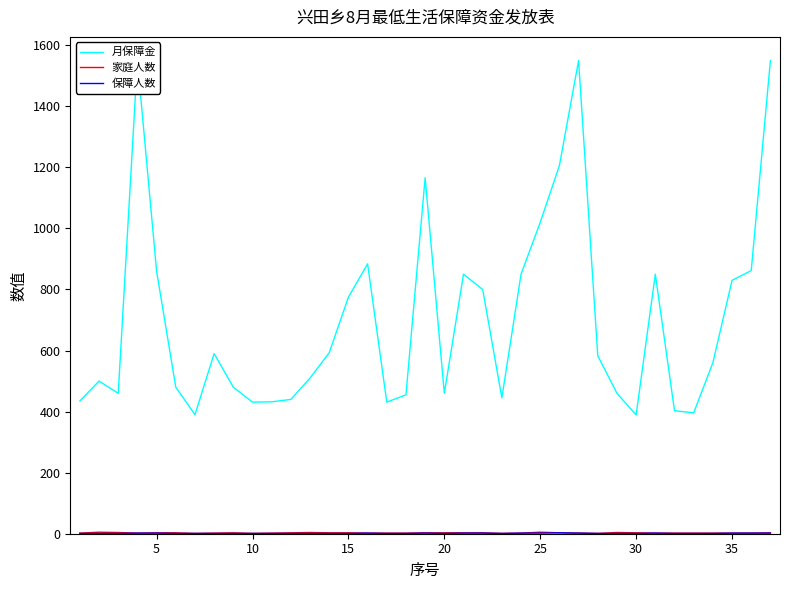

List the series in order of their peak value, highest first.

月保障金, 家庭人数, 保障人数